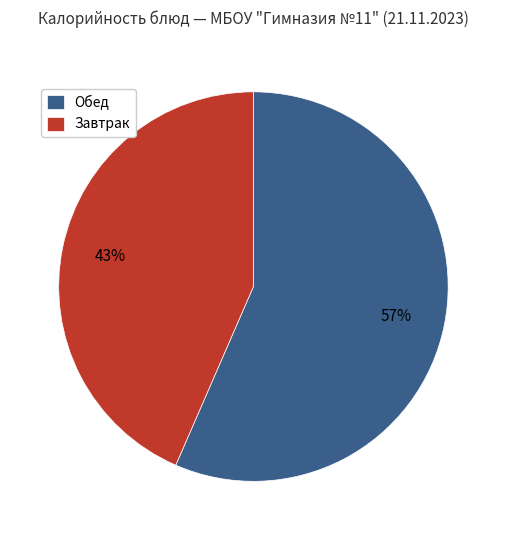

Count the number of slices in the pie.

2